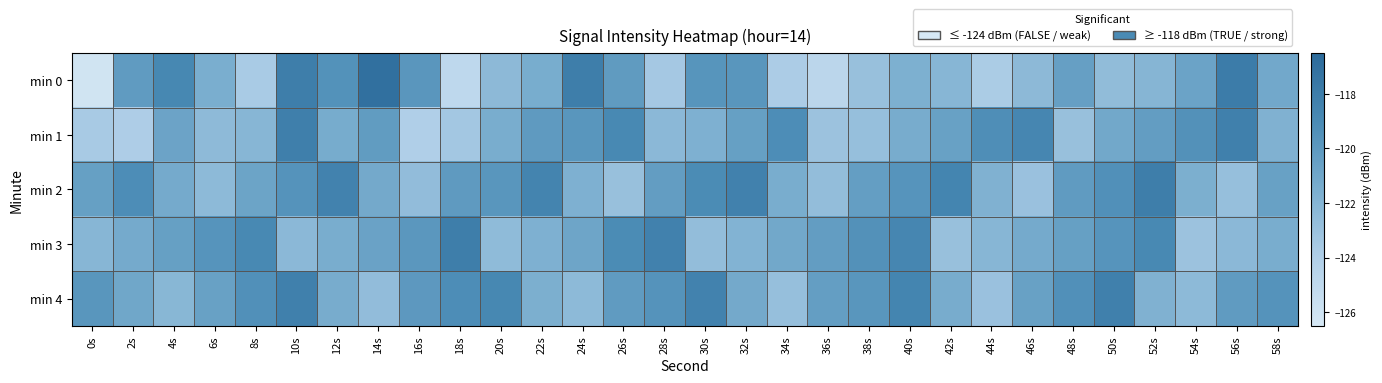

What is the maximum value shown in the chart?

-117.0